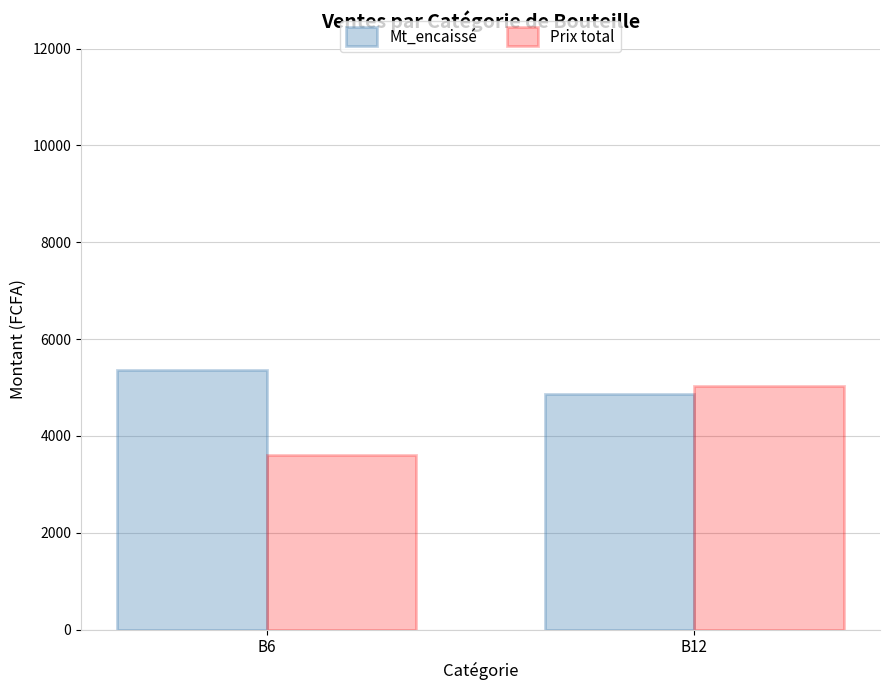

What is the value of the Prix total bar at the 1st from the left?

3614